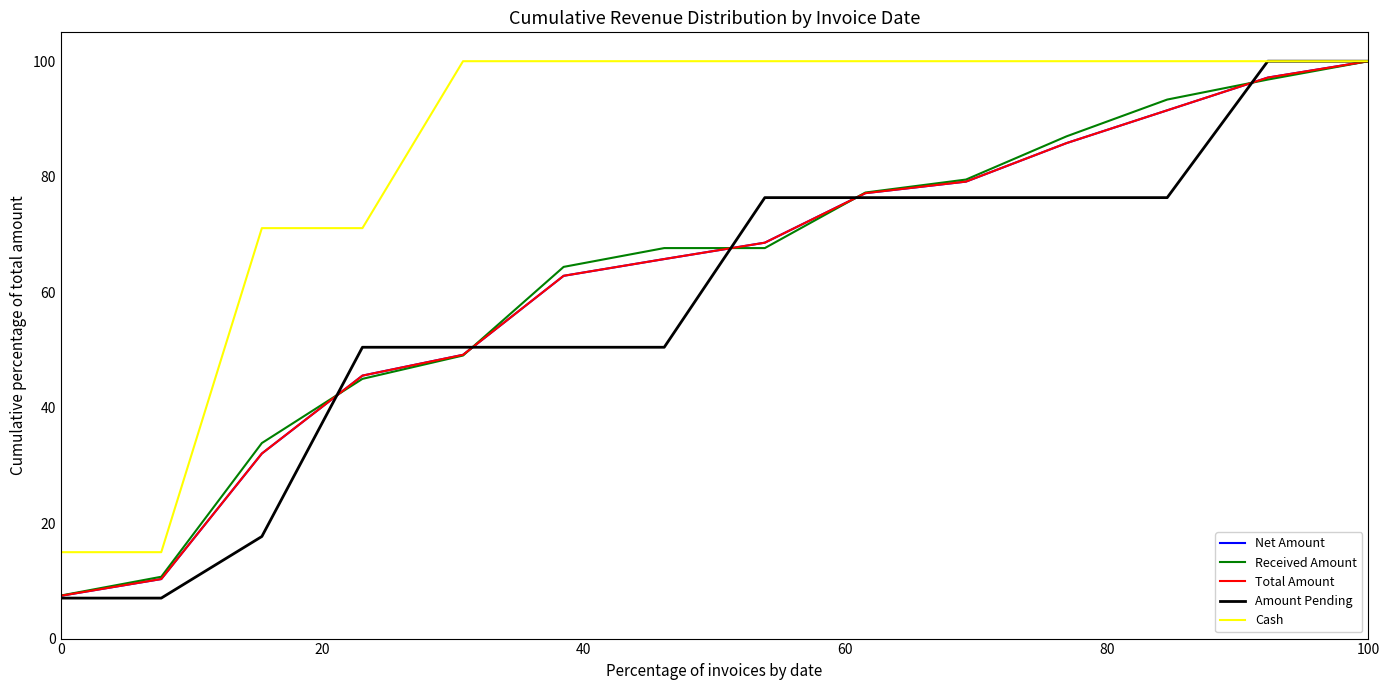

Does the chart display data point markers on the line(s)?

No